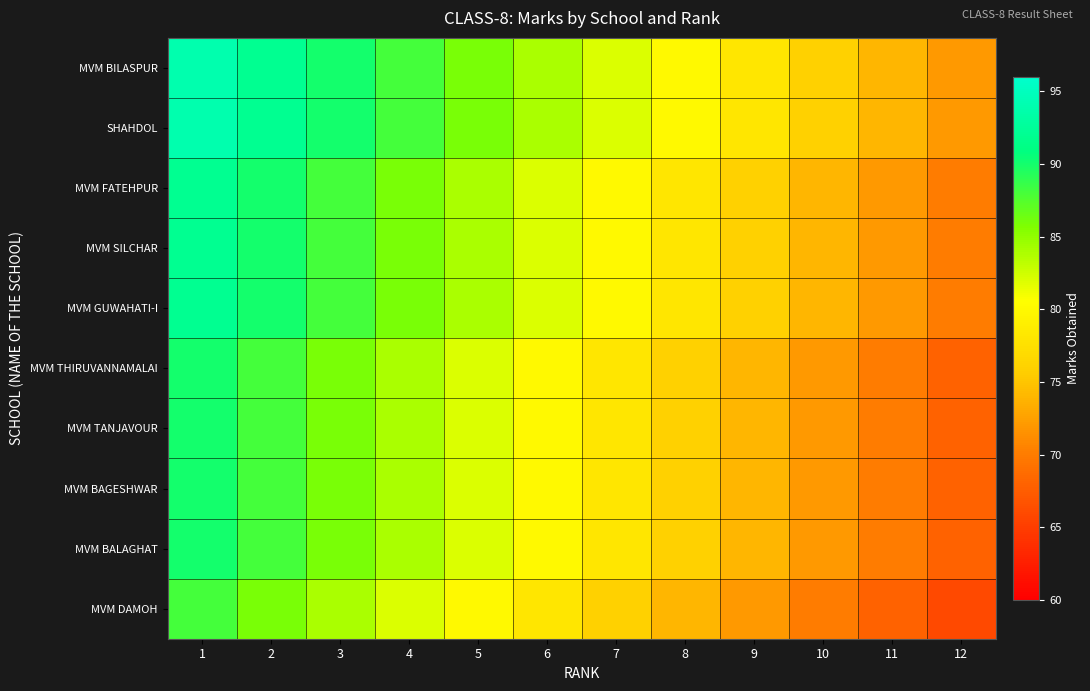

List the series in order of their peak value, lowest first.

MVM DAMOH, MVM THIRUVANNAMALAI, MVM TANJAVOUR, MVM BAGESHWAR, MVM BALAGHAT, MVM FATEHPUR, MVM SILCHAR, MVM GUWAHATI-I, MVM BILASPUR, SHAHDOL